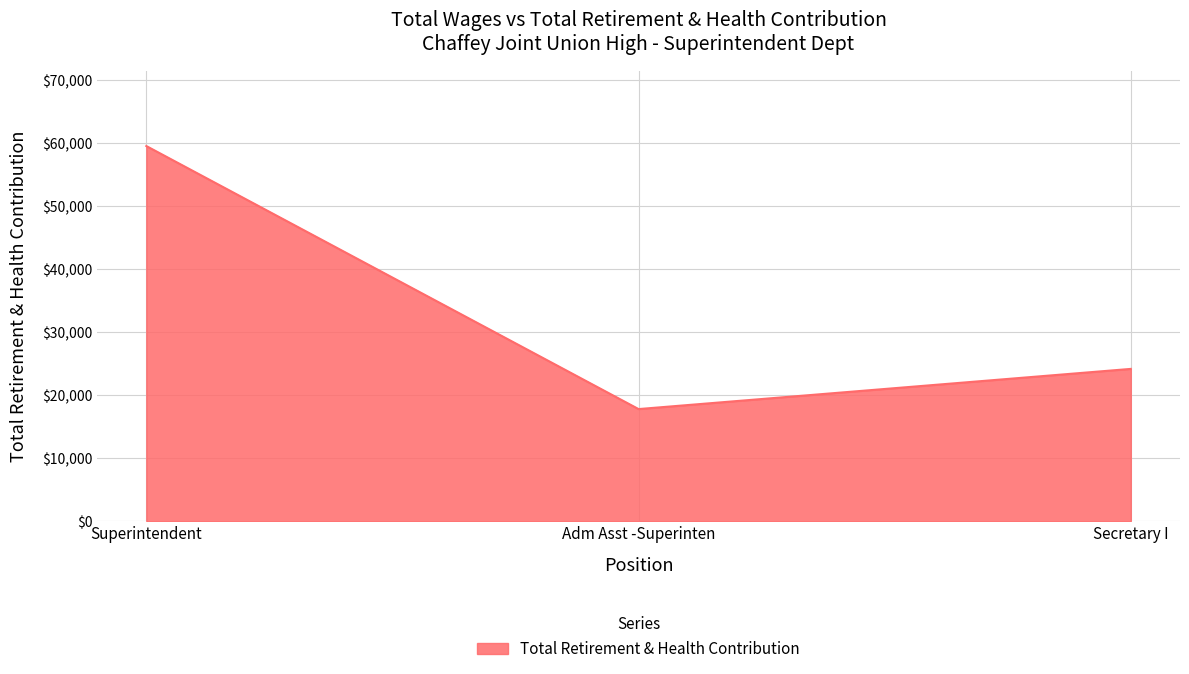

What is the change in value from Adm Asst -Superinten to Secretary I?

+6374